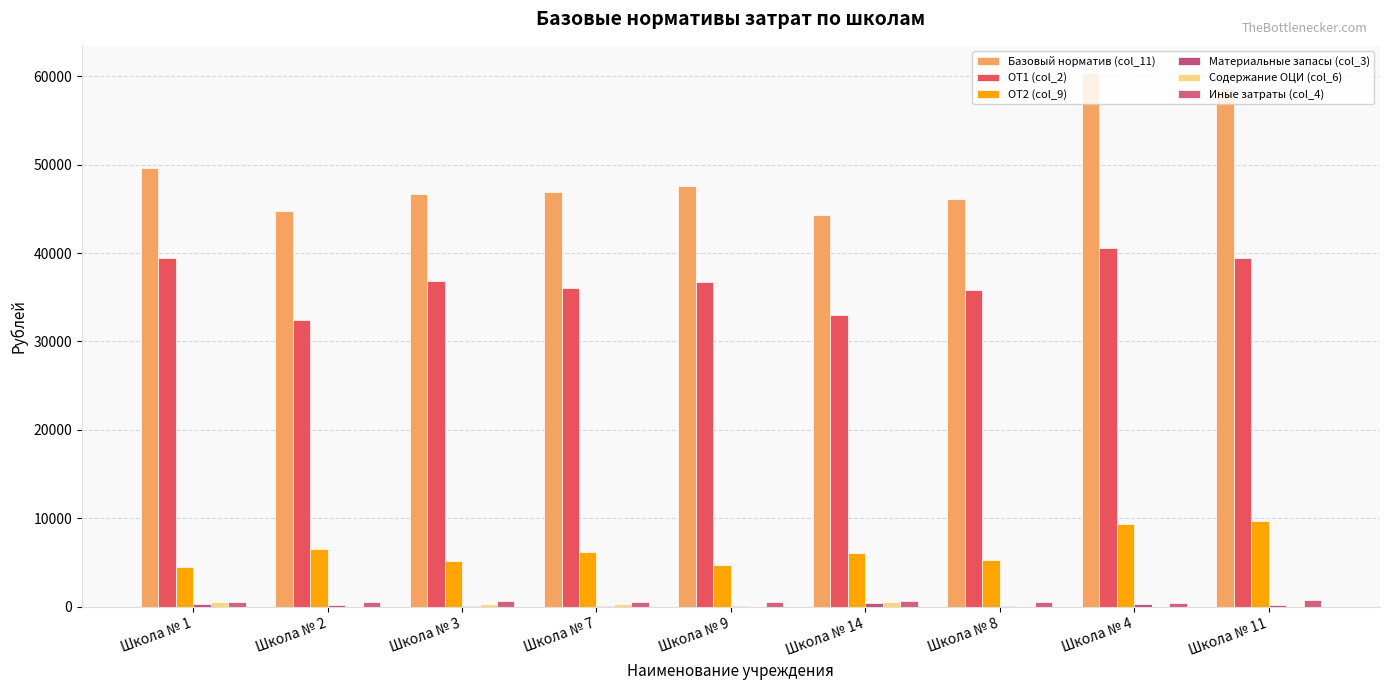

Which has a higher value, Школа № 3 or Школа № 11?

Школа № 11